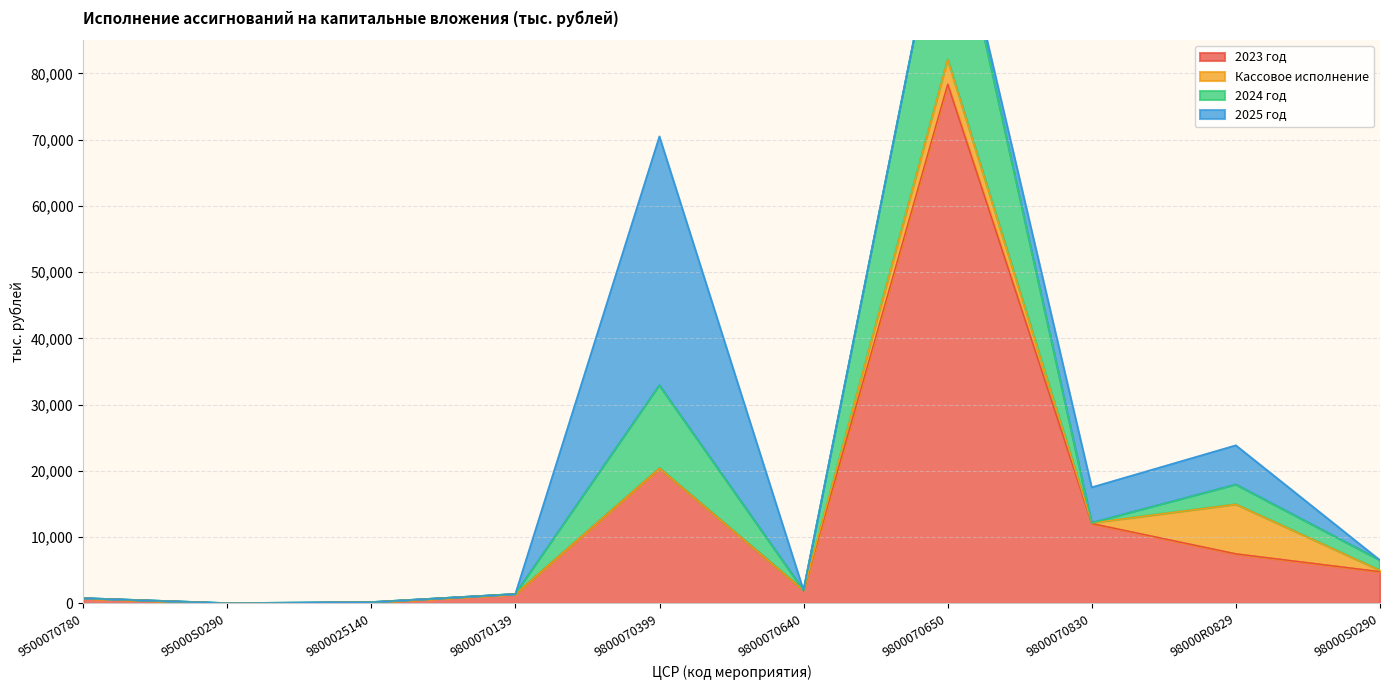

Which label corresponds to the smallest value in the chart?

95000S0290